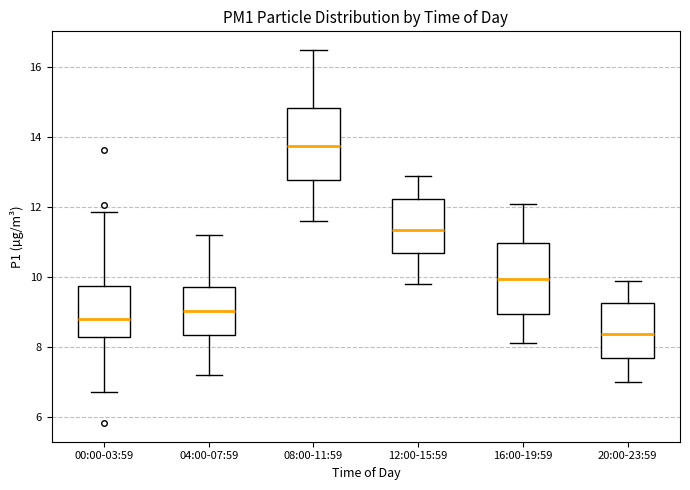

Where does the median line of the box for 00:00-03:59 sit on the y-axis? The values are not printed on the chart, so give them approximately, as read against the axis.

8.8